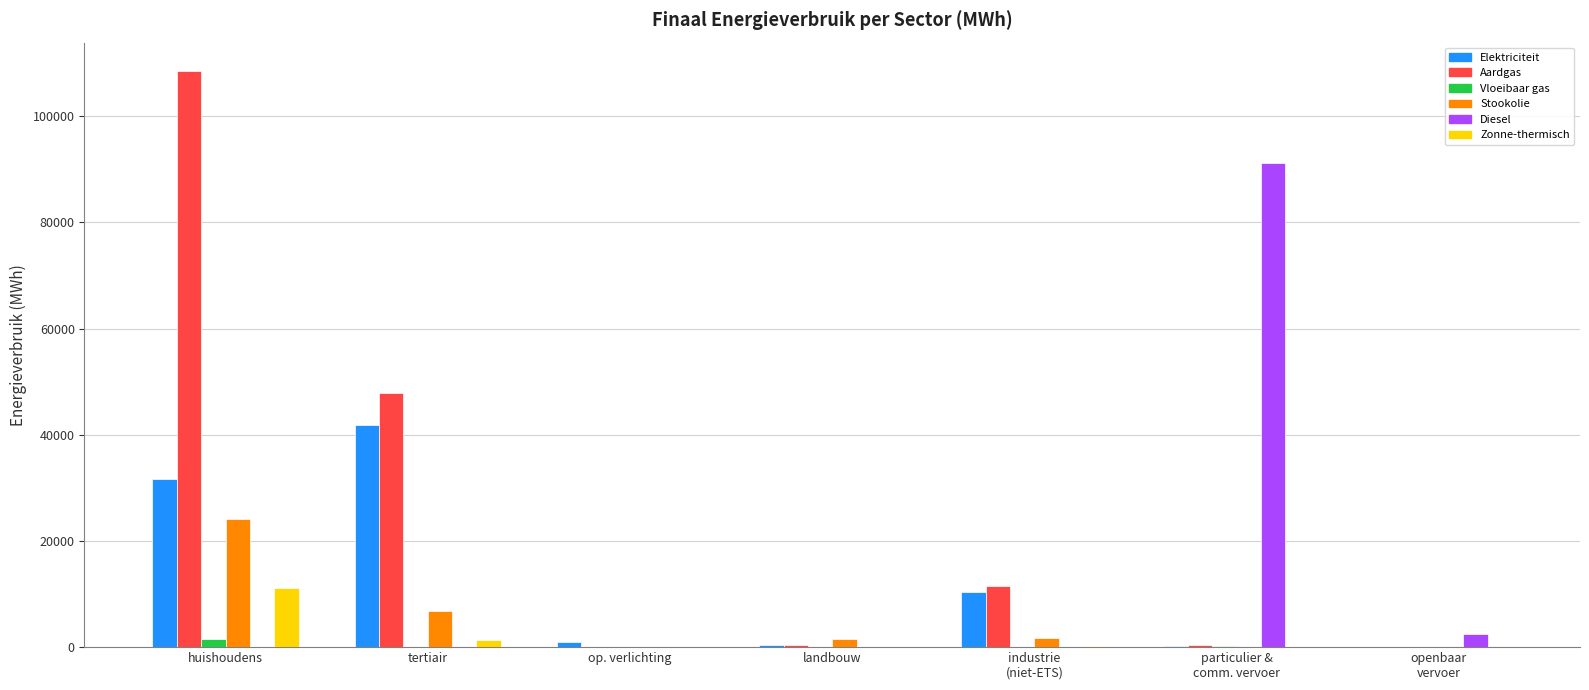

Which series has the largest total across all categories?

Aardgas